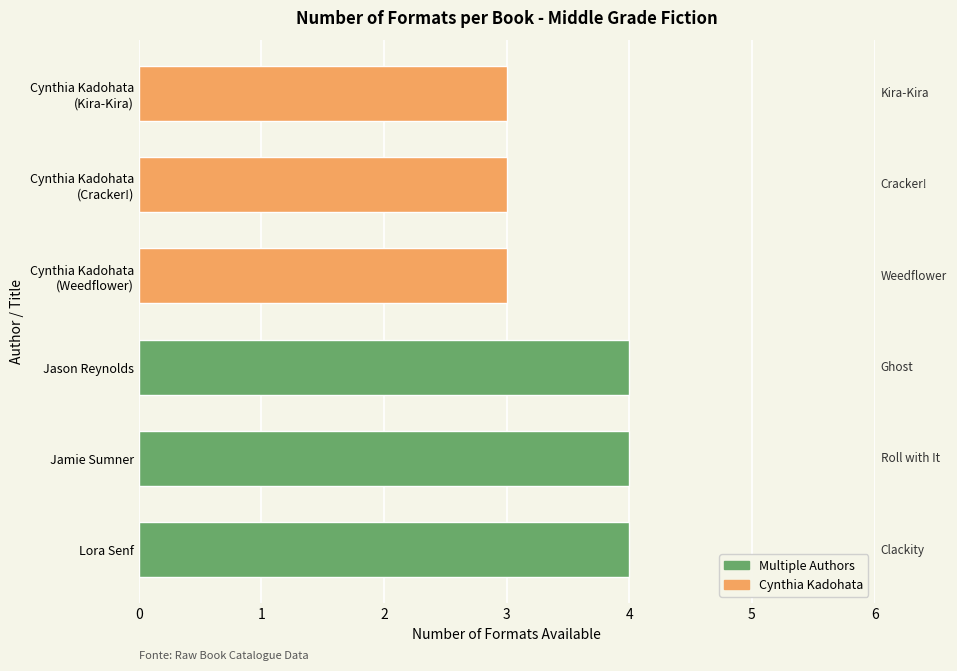

Is it true that the value at Jamie Sumner is 6?

False